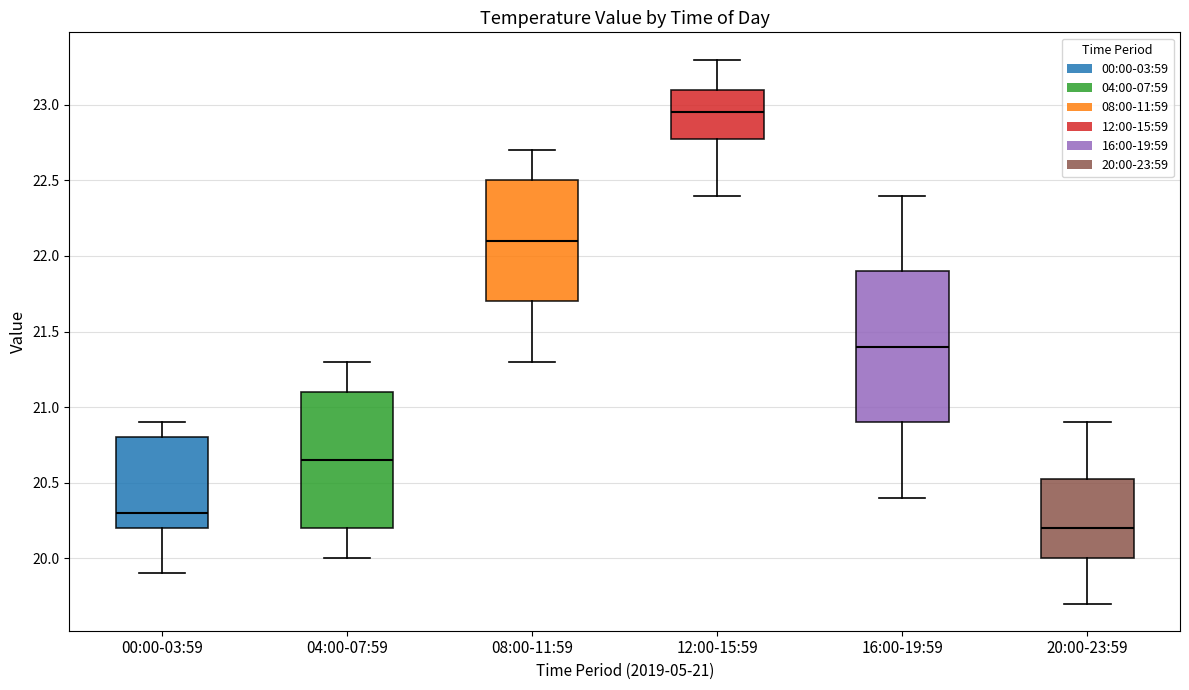

Which box's median line is the highest?

12:00-15:59